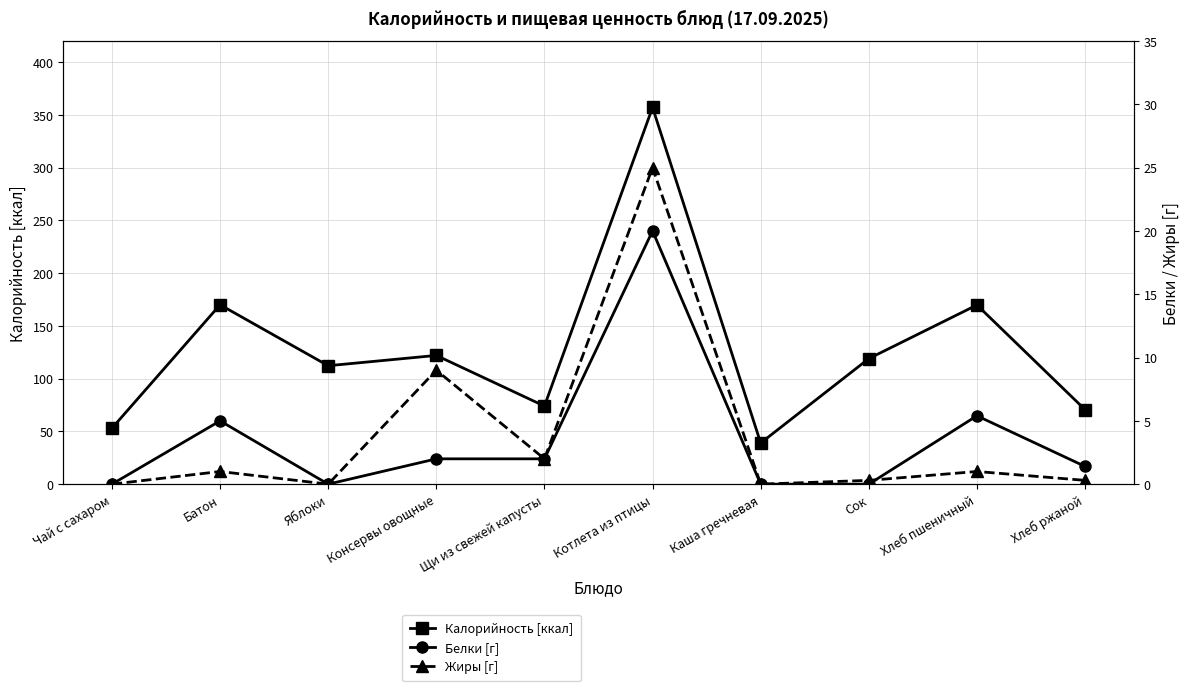

At Котлета из птицы, list the series in order from largest to smallest.

Калорийность [ккал], Жиры [г], Белки [г]